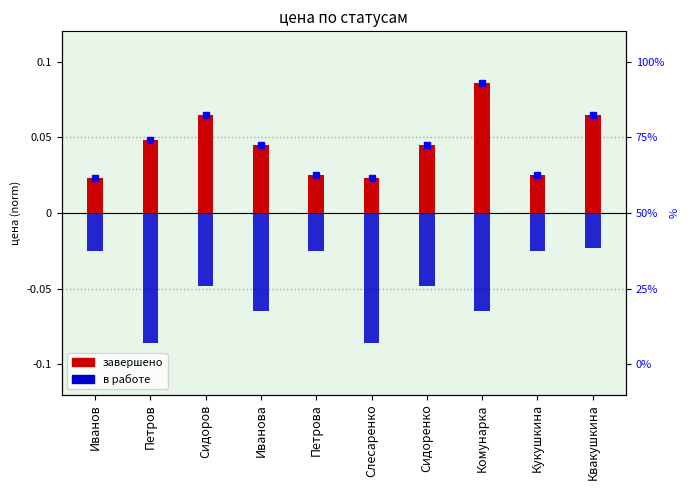

What position from the right is Комунарка?

3